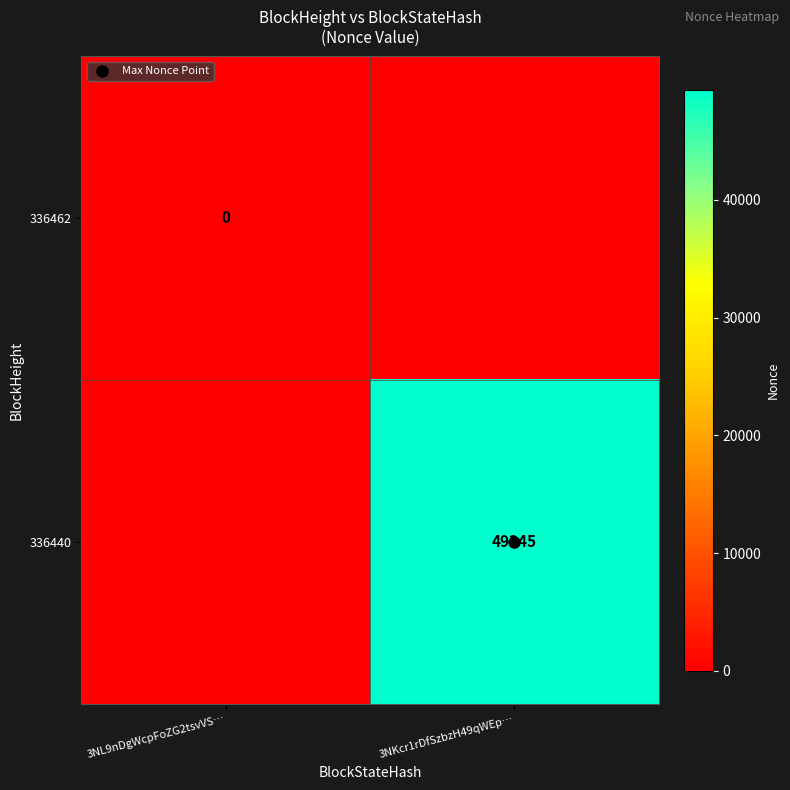

Rank the series by their maximum value, from highest to lowest.

336440, 336462